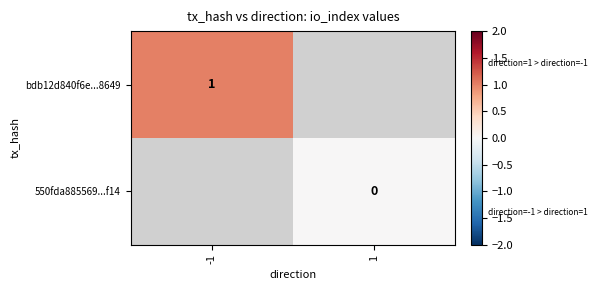

Which has a higher value, 1 or -1?

-1